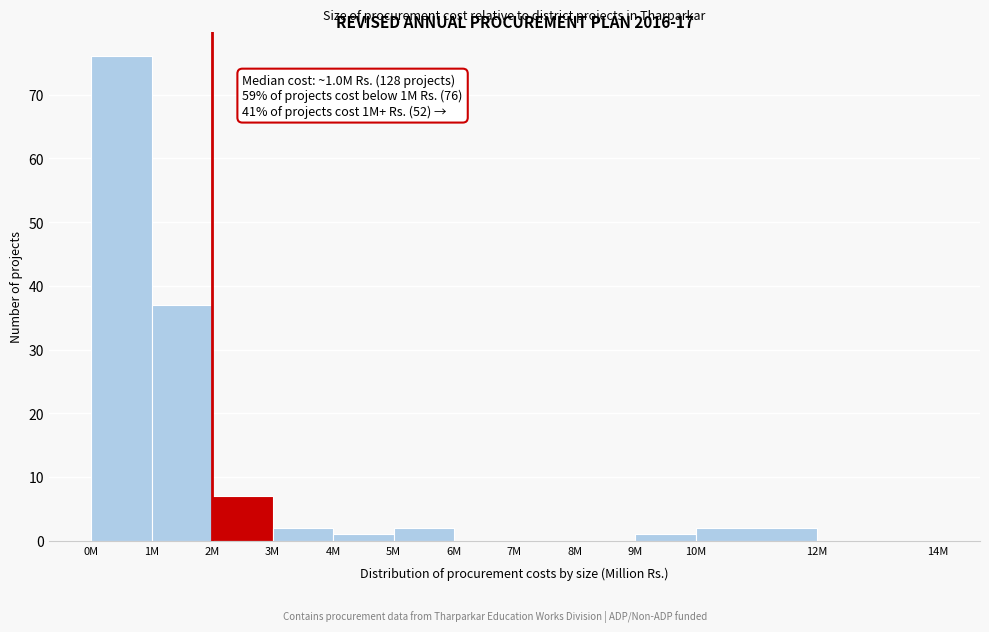

Reading right to left, extract all data points from this chart.

12M=0	10M=2	9M=1	8M=0	7M=0	6M=0	5M=2	4M=1	3M=2	2M=7	1M=37	0M=76